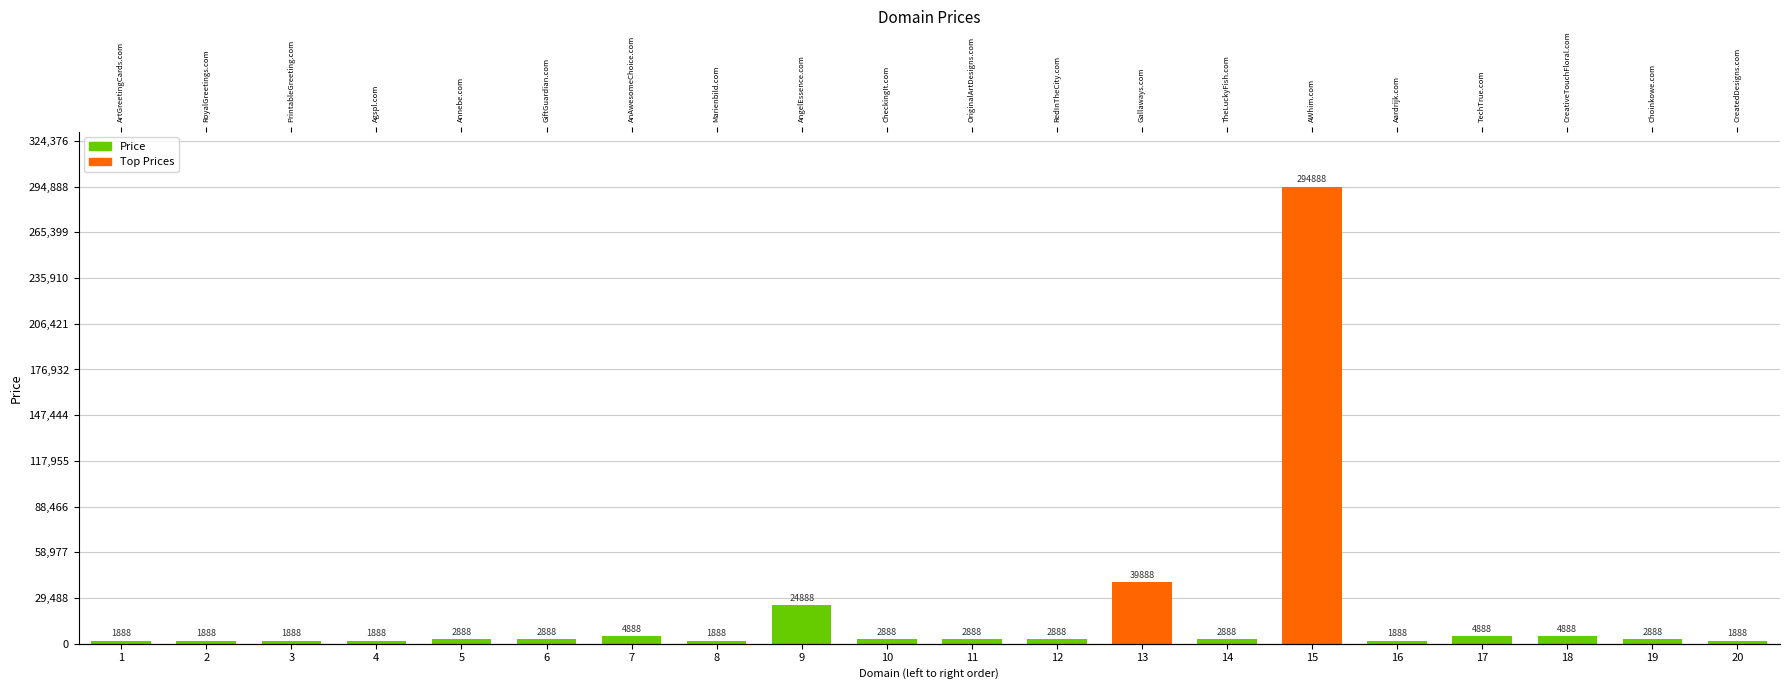

Which has a higher value, 9 or 4?

9